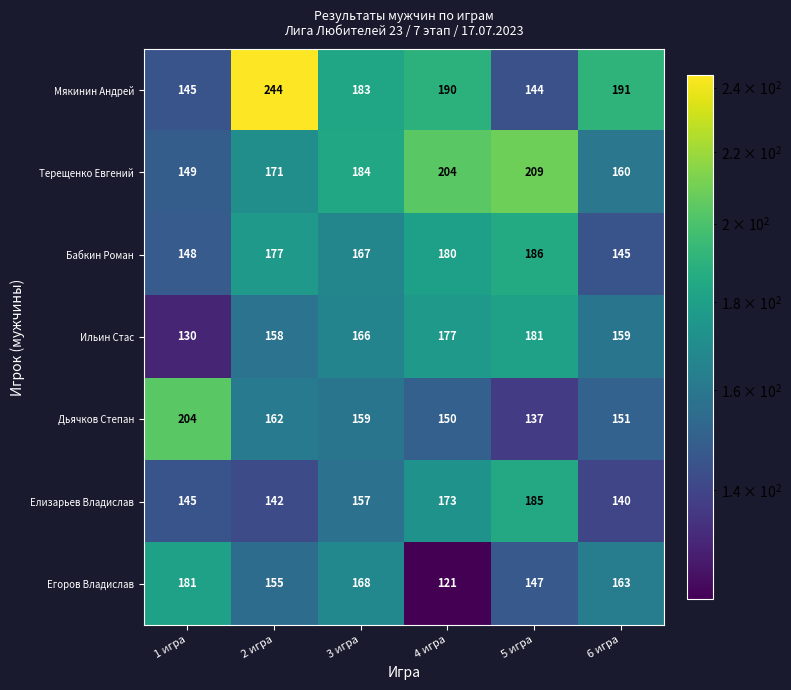

Between 1 игра and 2 игра, which series saw the biggest shift?

Мякинин Андрей